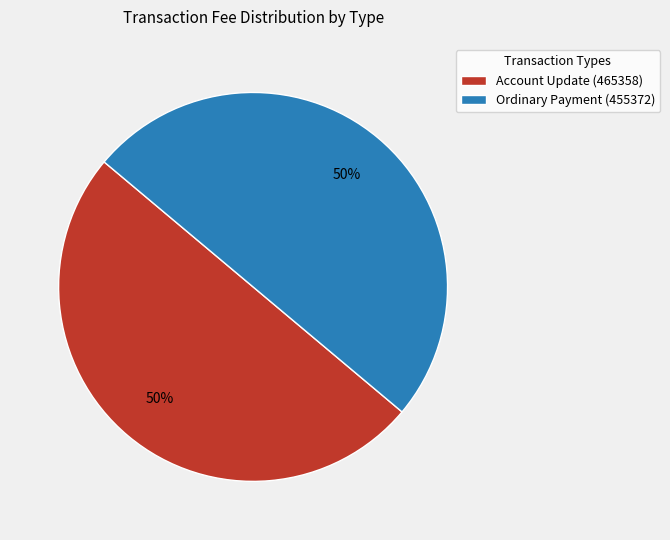

To the nearest percent, what is the combined percentage of Ordinary Payment (455372) and Account Update (465358)?

100%